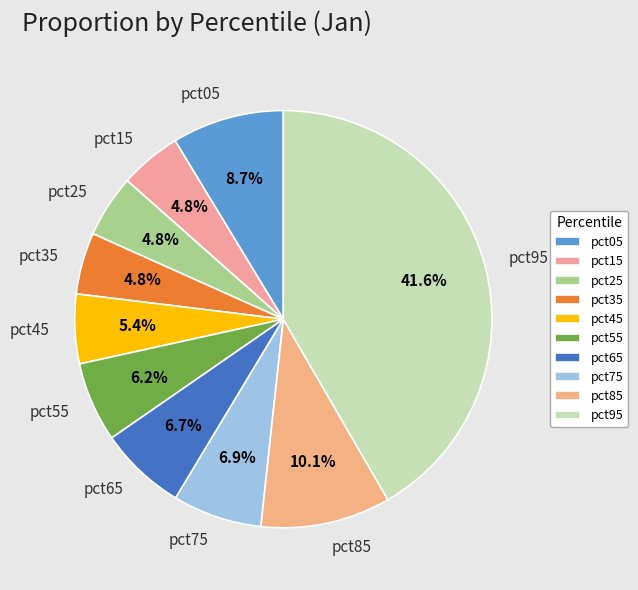

To the nearest percent, what portion does pct55 represent?

6%